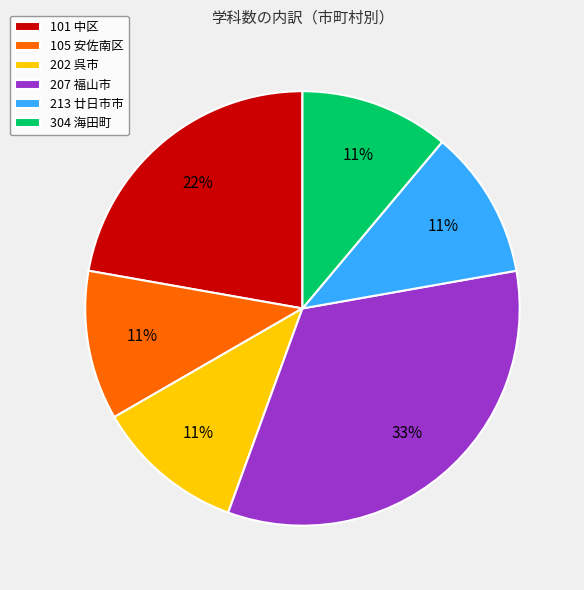

What is the largest slice in the pie chart?

207 福山市